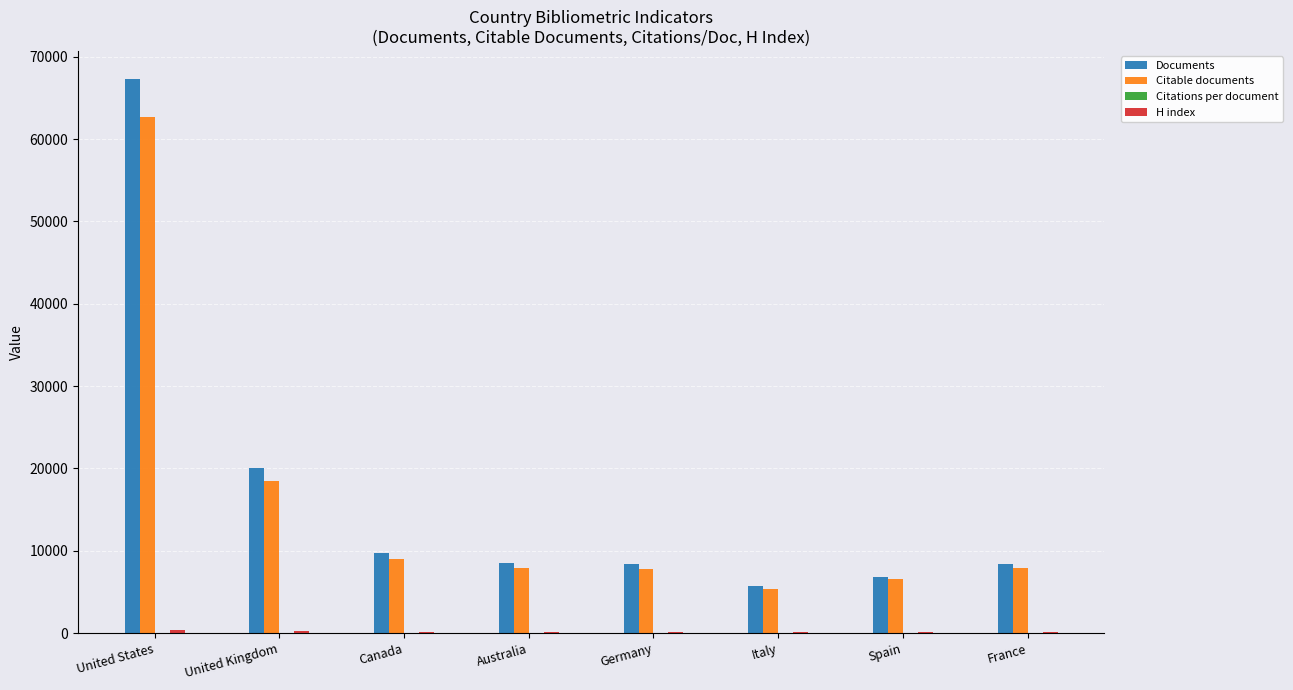

The value of Documents at France is 8377.0. True or false?

True